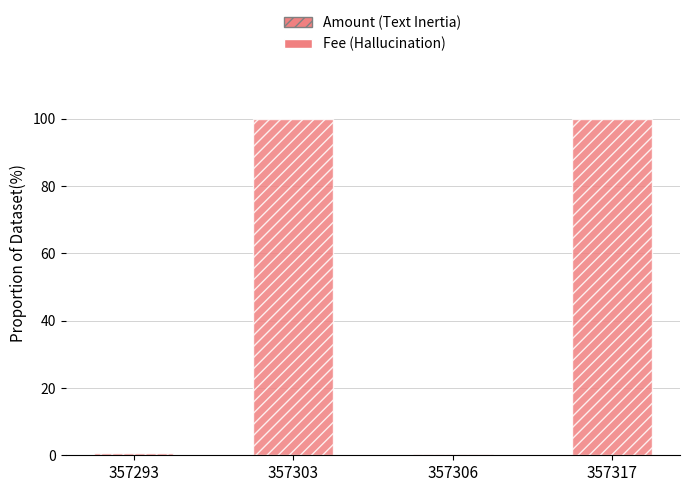

Does the chart contain stacked bars?

Yes